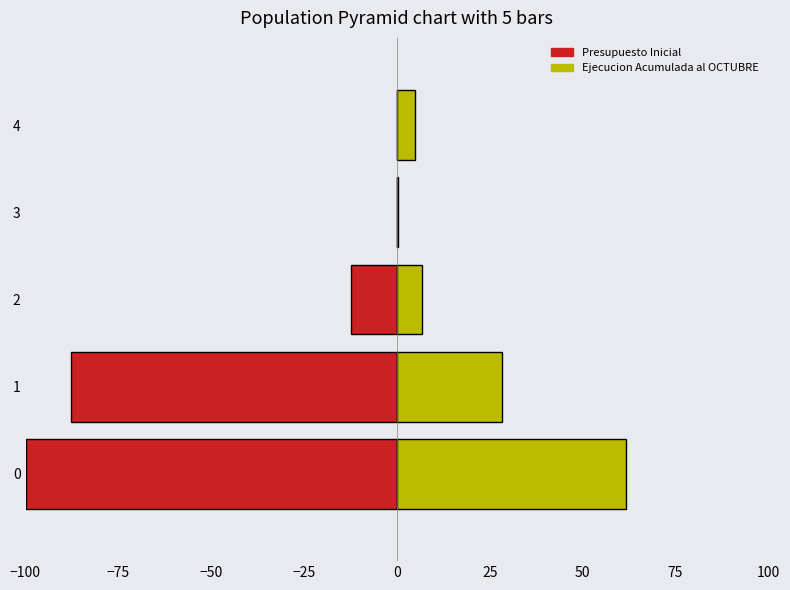

What is the difference between the maximum and minimum values in the Ejecucion Acumulada al OCTUBRE series?

61.4